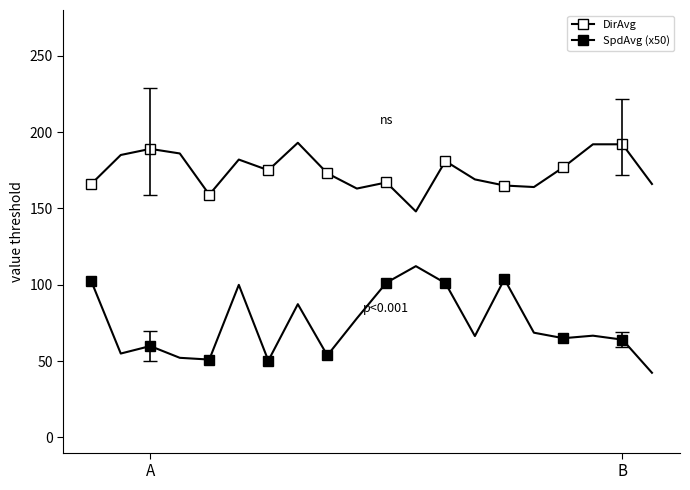

Which series has the largest total across all categories?

DirAvg